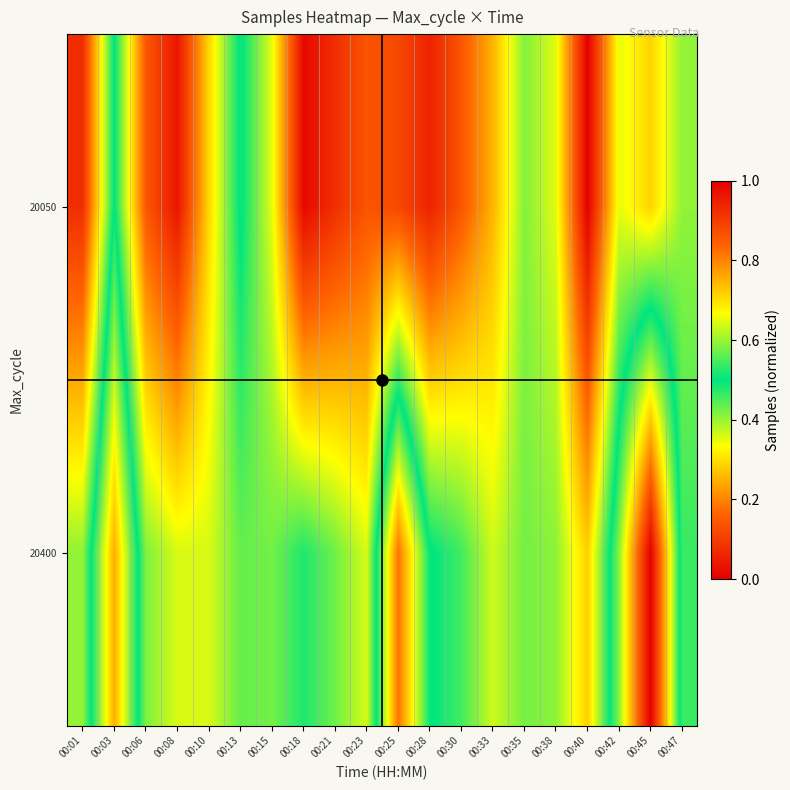

What is the difference between the highest and lowest values at 00:42?

0.2